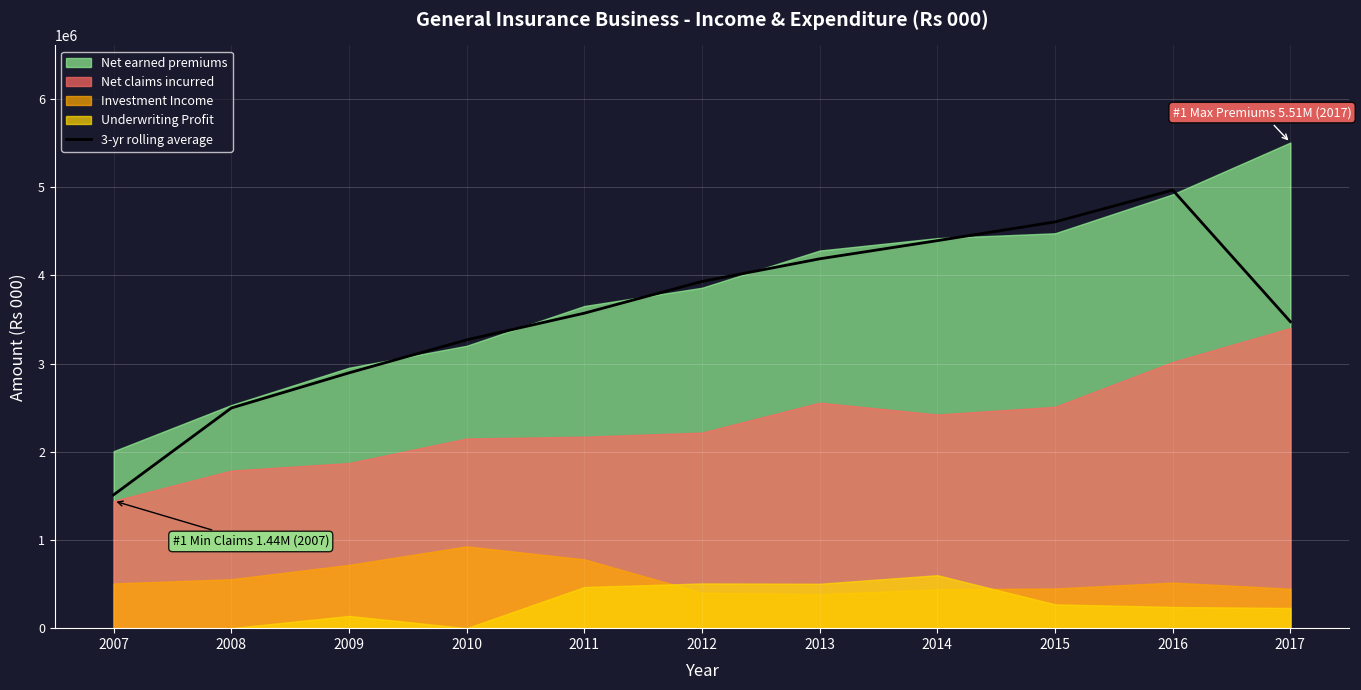

The chart shows a value of 6182428.8 at 2013. True or false?

False